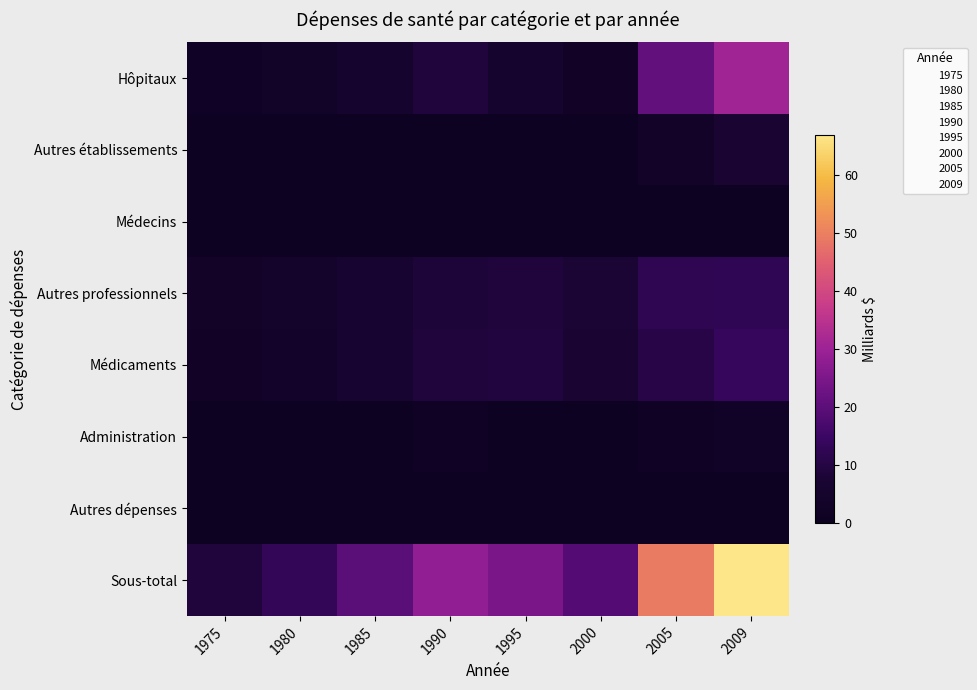

Which series has the largest range (max minus min)?

Sous-total